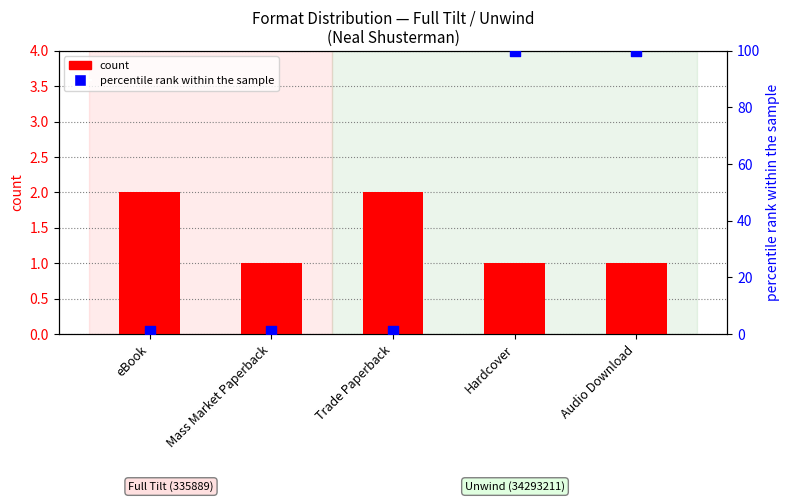

At which category is the sum across all series the highest?

Hardcover